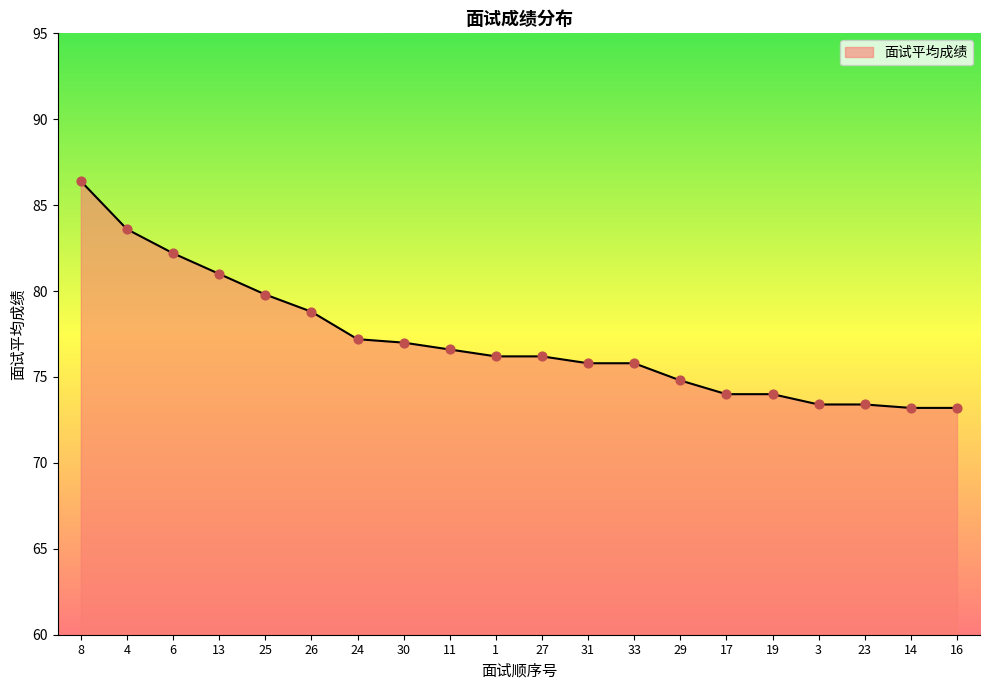

Approximately how many times larger is the value at 17 compared to 26?

0.9